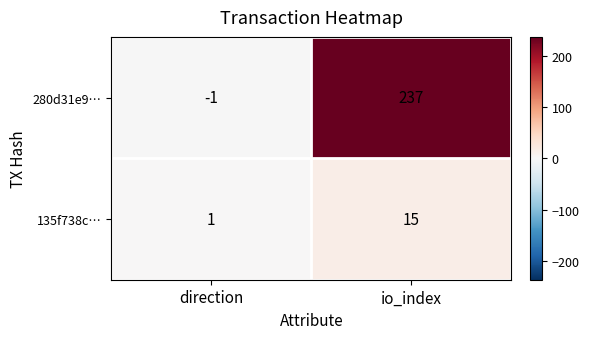

At which category does the chart reach its peak across all series?

io_index